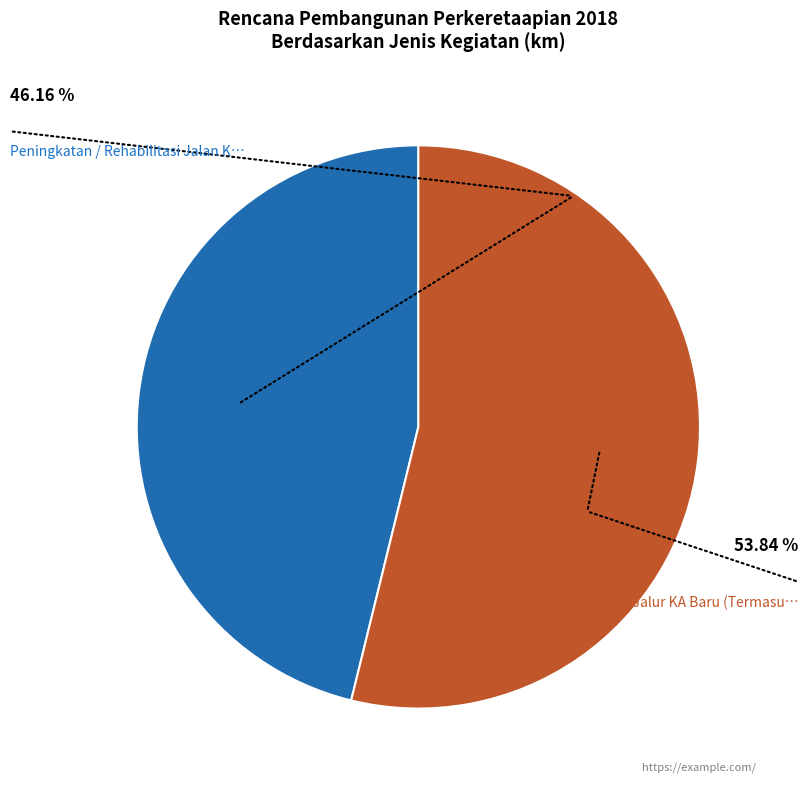

Is there any slice that represents more than half of the pie?

Yes